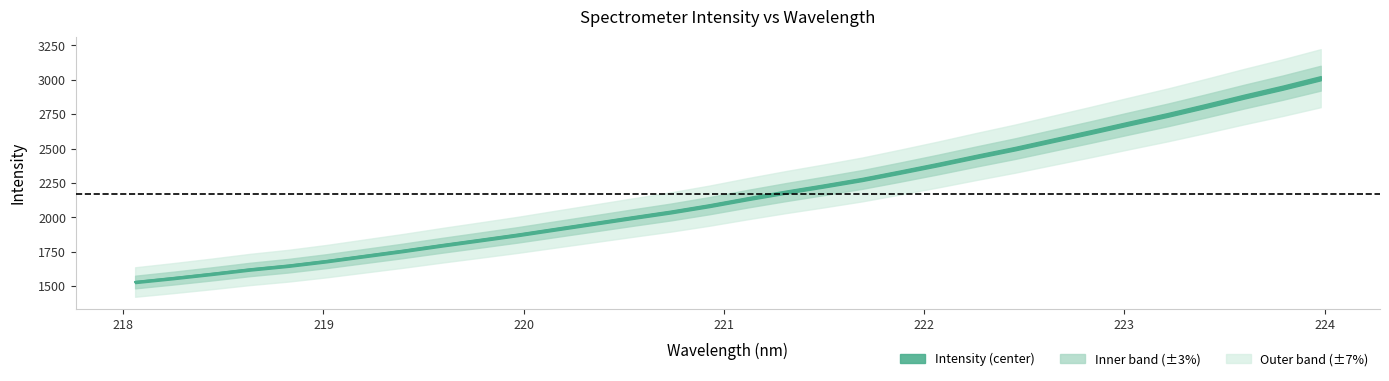

What is the average value?

2167.3